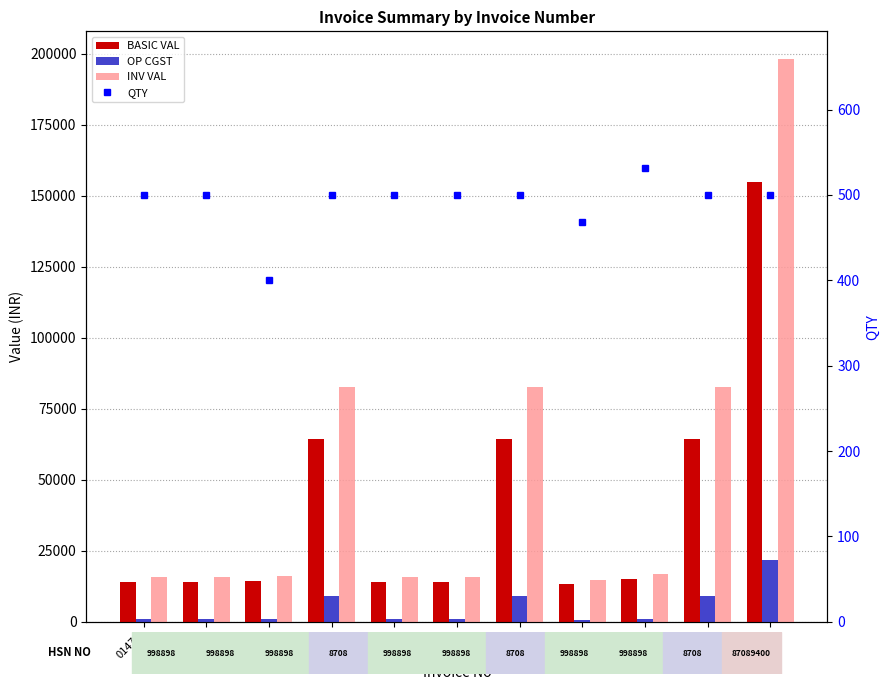

How many distinct data groups are displayed?

4